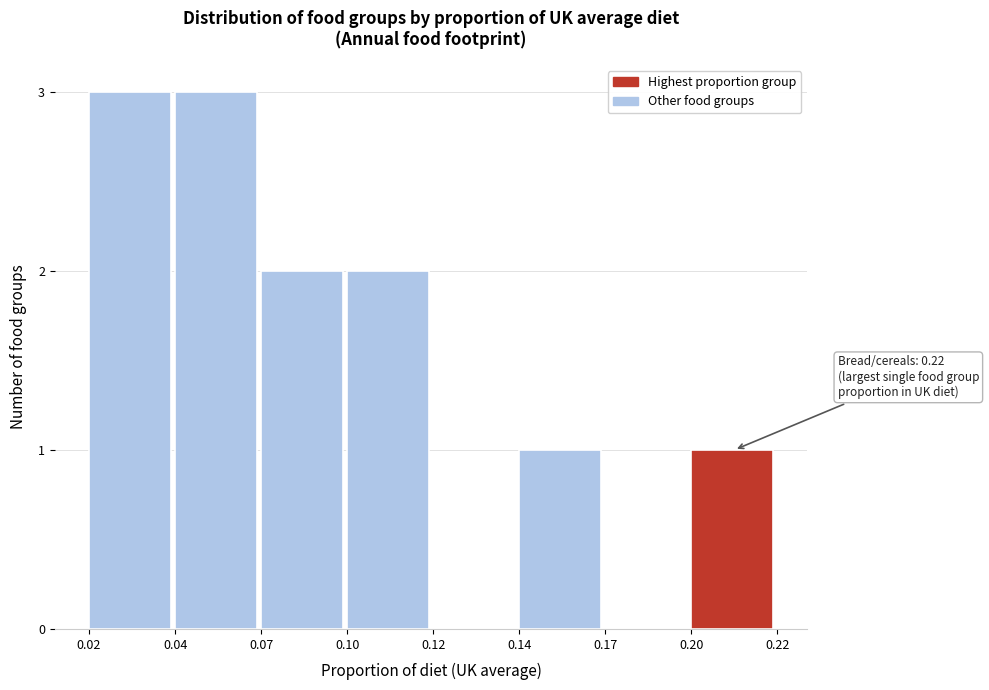

Reading left to right, extract all data points from this chart.

0.02=3	0.04=3	0.07=2	0.10=2	0.12=0	0.14=1	0.17=0	0.20=1